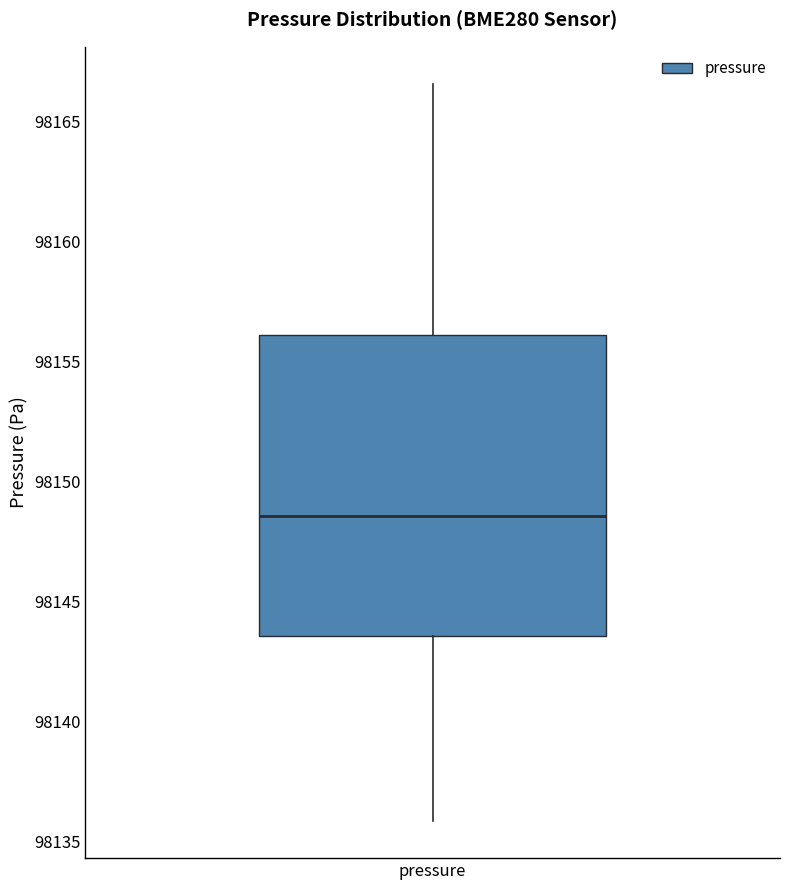

Read this box plot against the y-axis: the position of the median line, the range covered by the box, and the ends of both whiskers. The values are not printed on the chart, so give them approximately, as read against the axis.

median 98148.5, box 98143.5 to 98156.0, whiskers 98136.0 to 98166.5